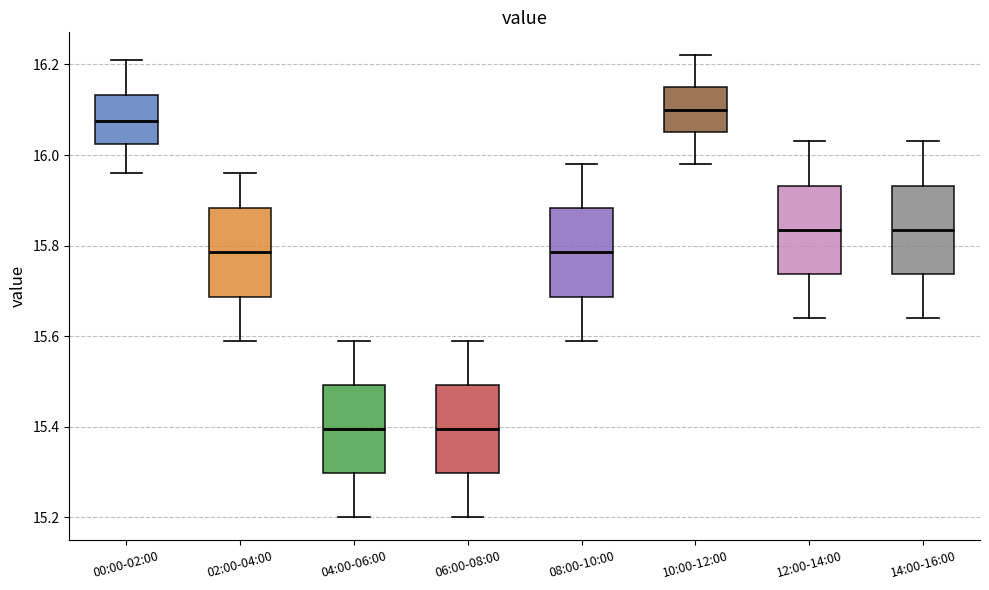

Where does the median line of the box for 14:00-16:00 sit on the y-axis? The values are not printed on the chart, so give them approximately, as read against the axis.

15.84